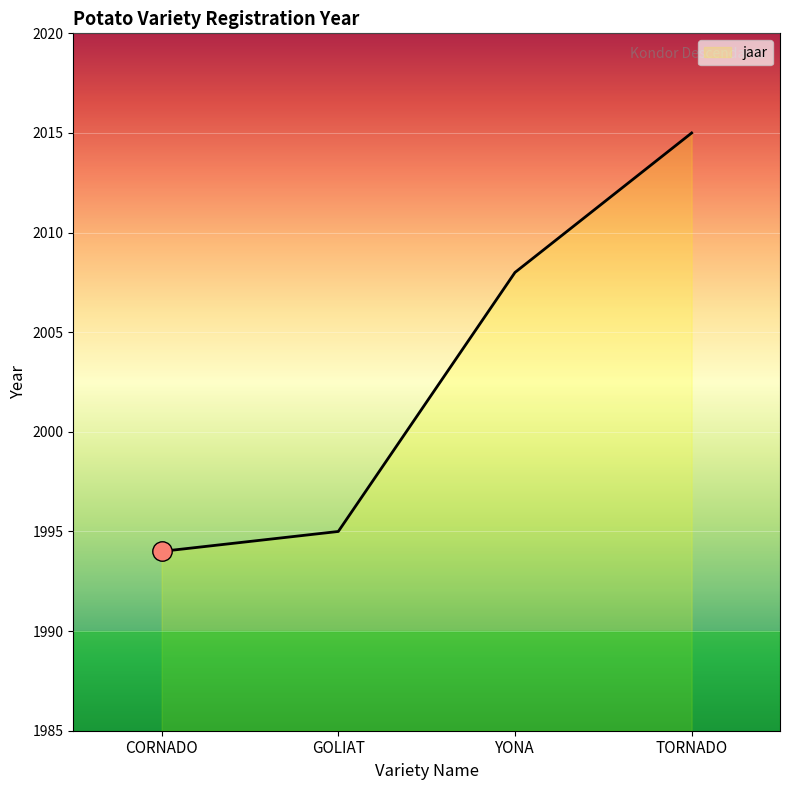

True or false: the data shows 3437 at YONA.

False